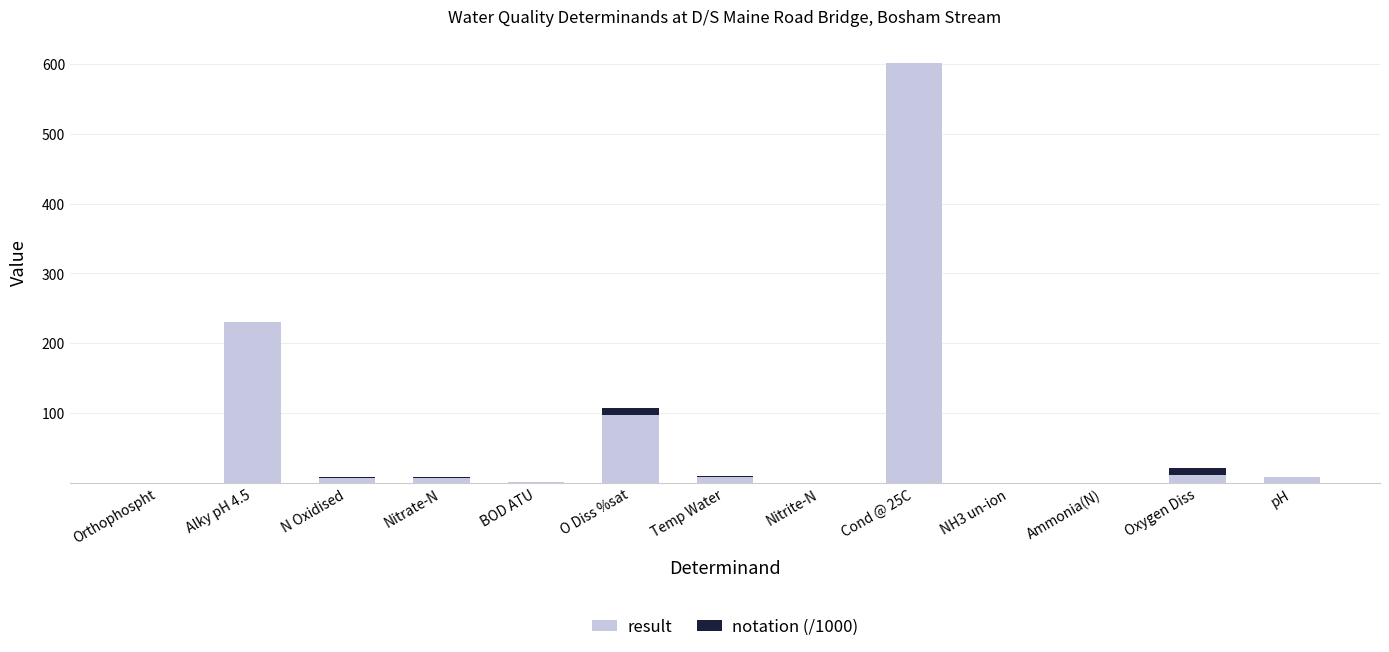

What is the sum of all result values?

973.8